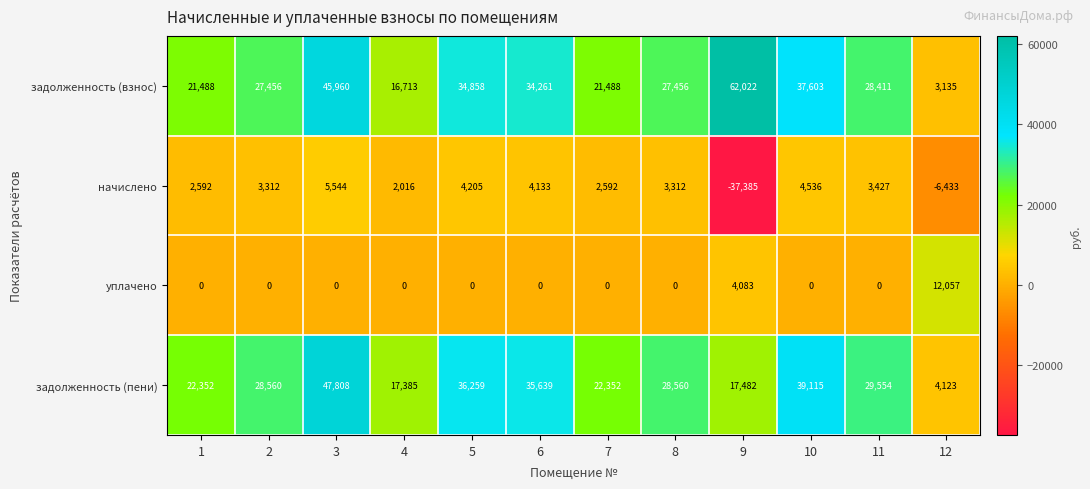

Between 9 and 12, which series saw the biggest shift?

задолженность (взнос)